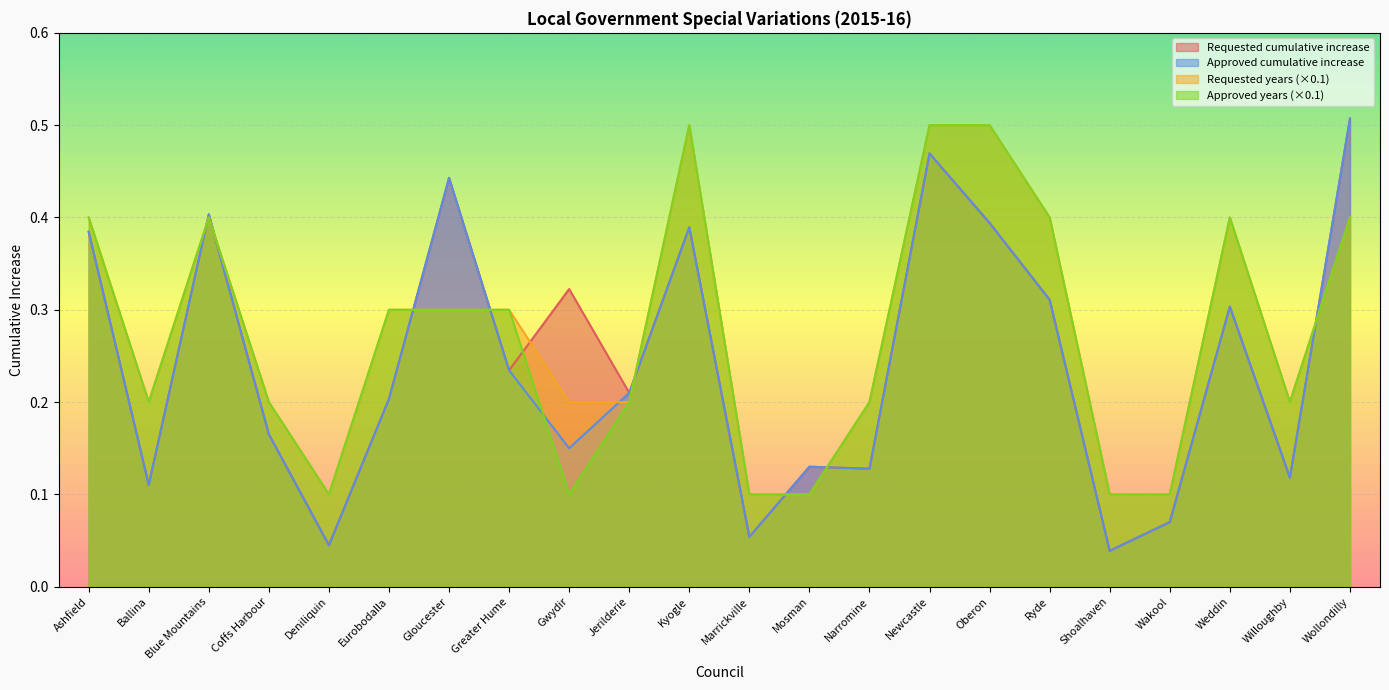

What is the total value across all series at Oberon?

1.8